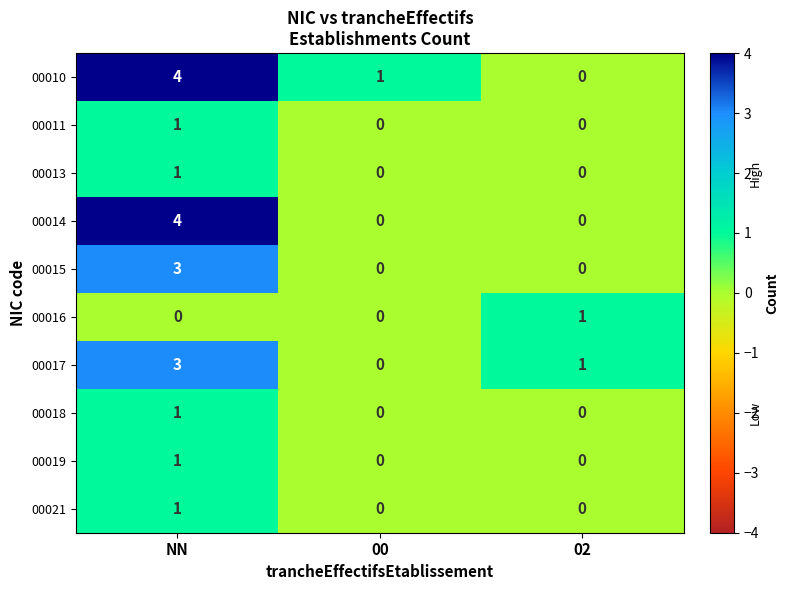

At which label is 00010 closest to 2?

00